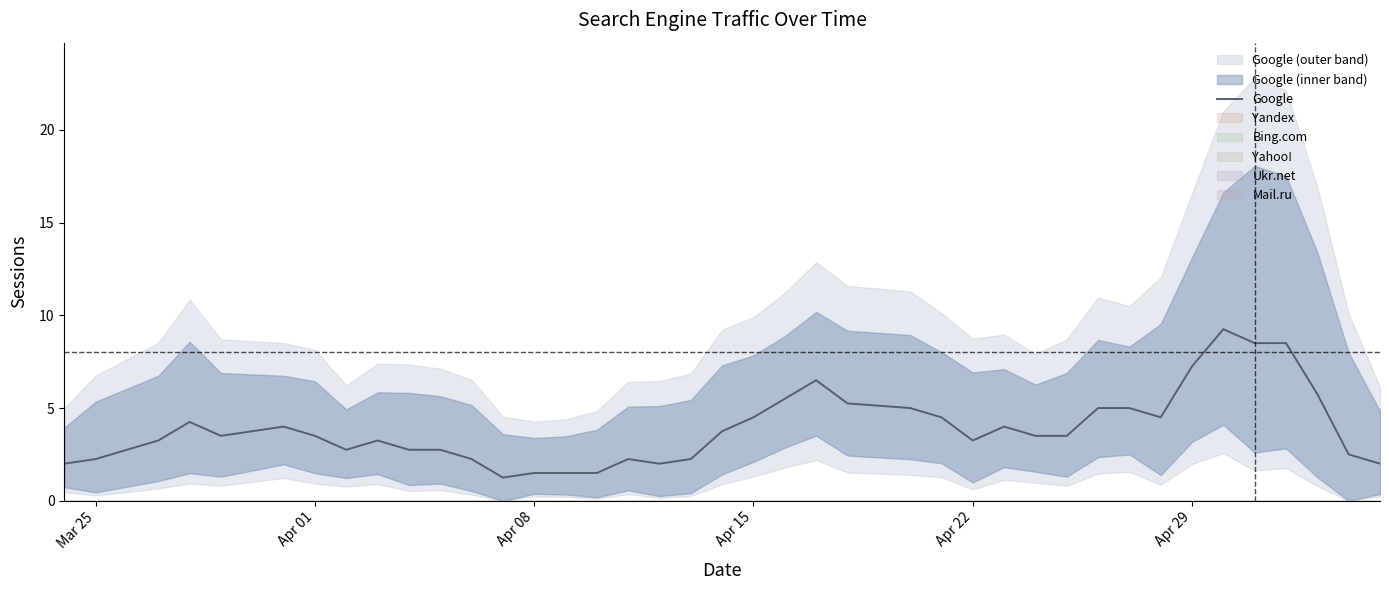

The chart shows a value of 5.5 at Apr 29. True or false?

False